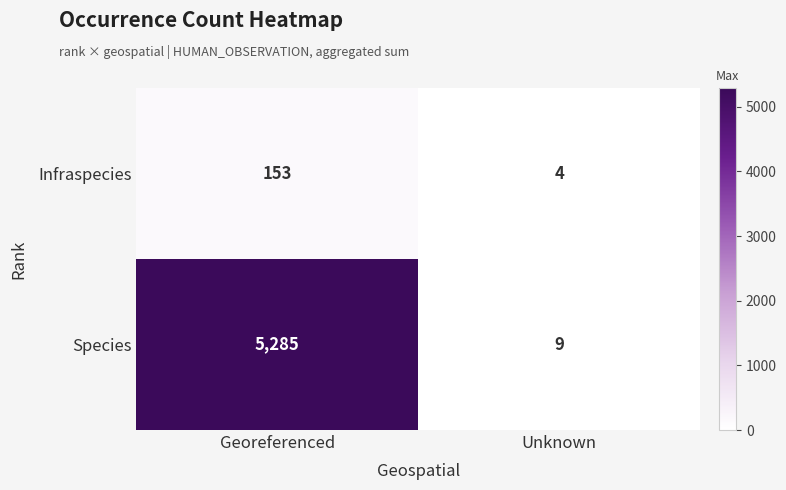

Is it true that Species equals 5285 at Georeferenced?

True